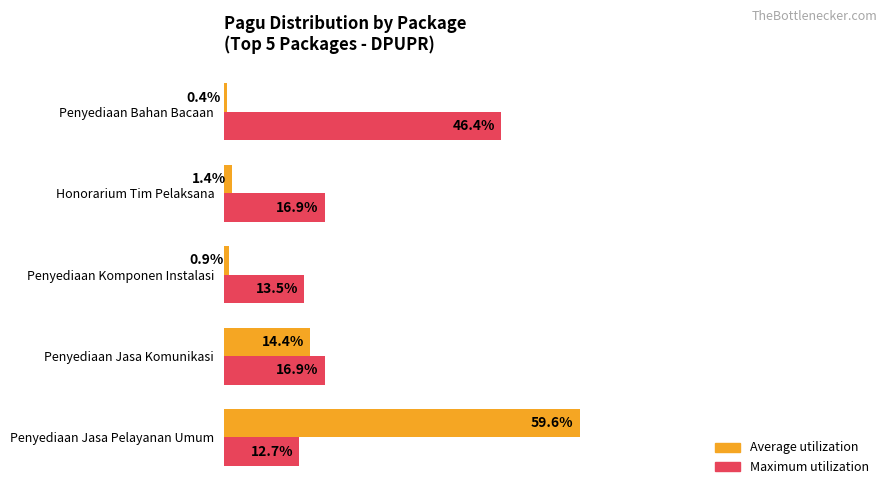

Where is Average utilization nearest to the value 30?

Penyediaan Jasa Komunikasi